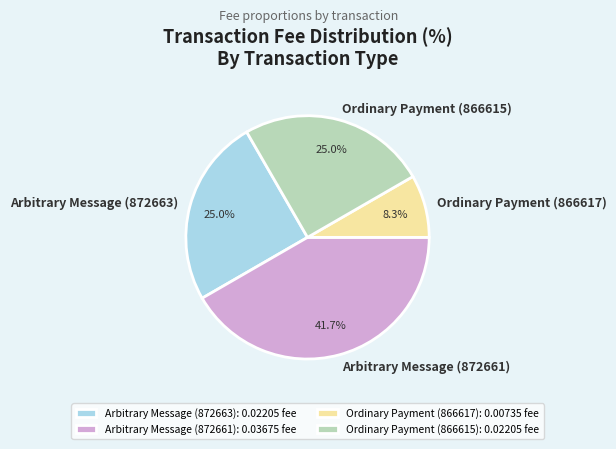

How many segments does this pie chart have?

4